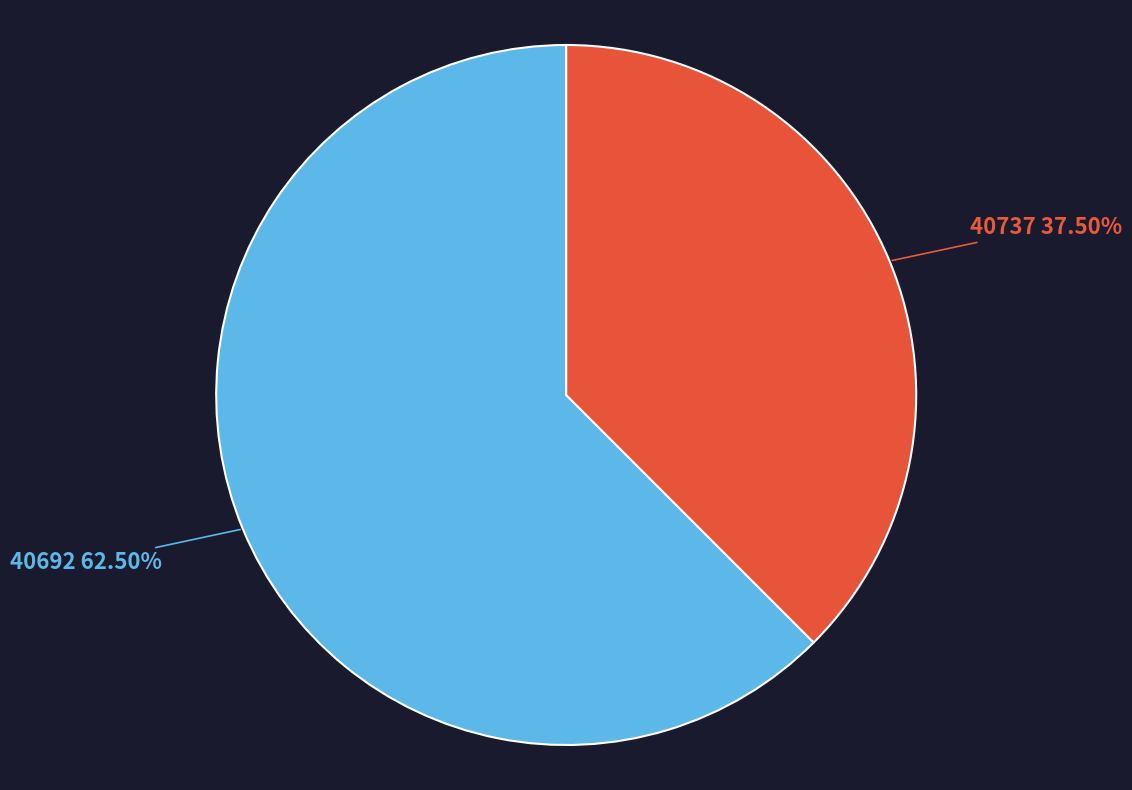

Combined, what portion of the pie is 40737 and 40692?

100.0%